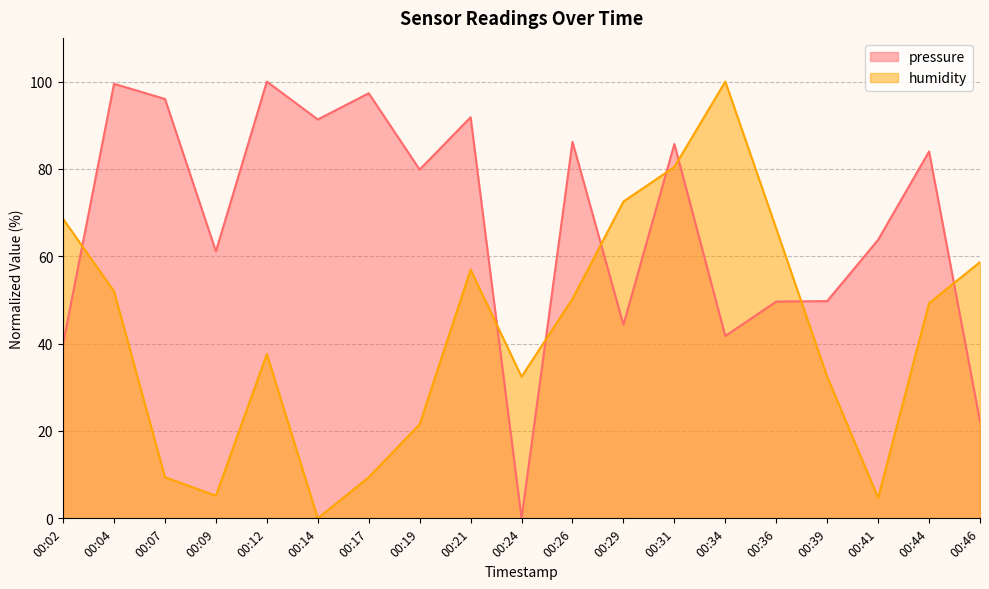

Where is the first local maximum for pressure?

00:04